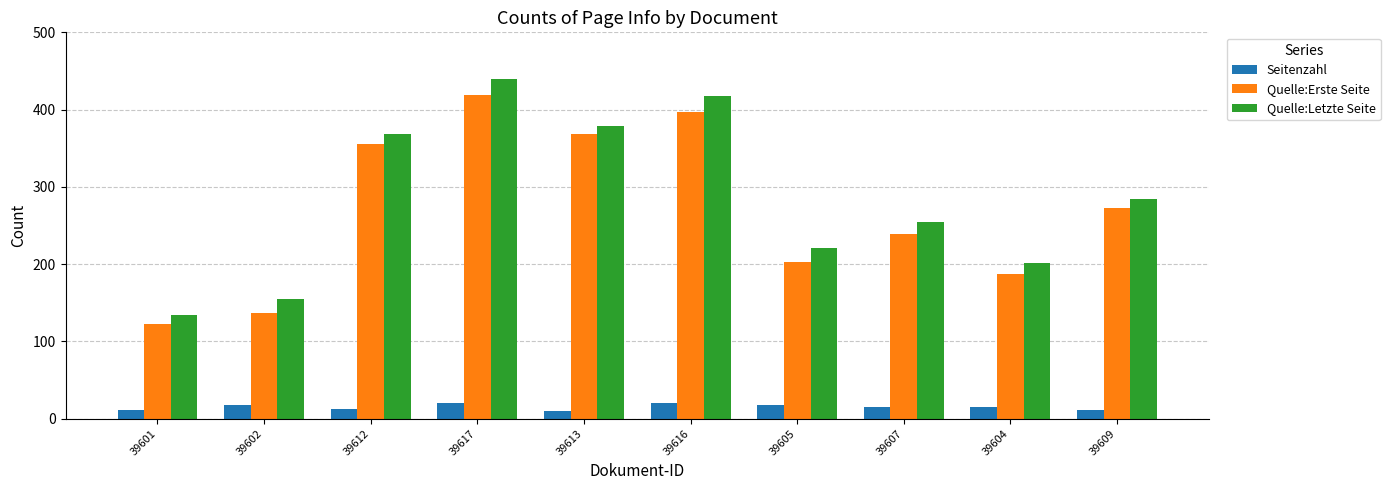

What is the greatest value displayed?

439